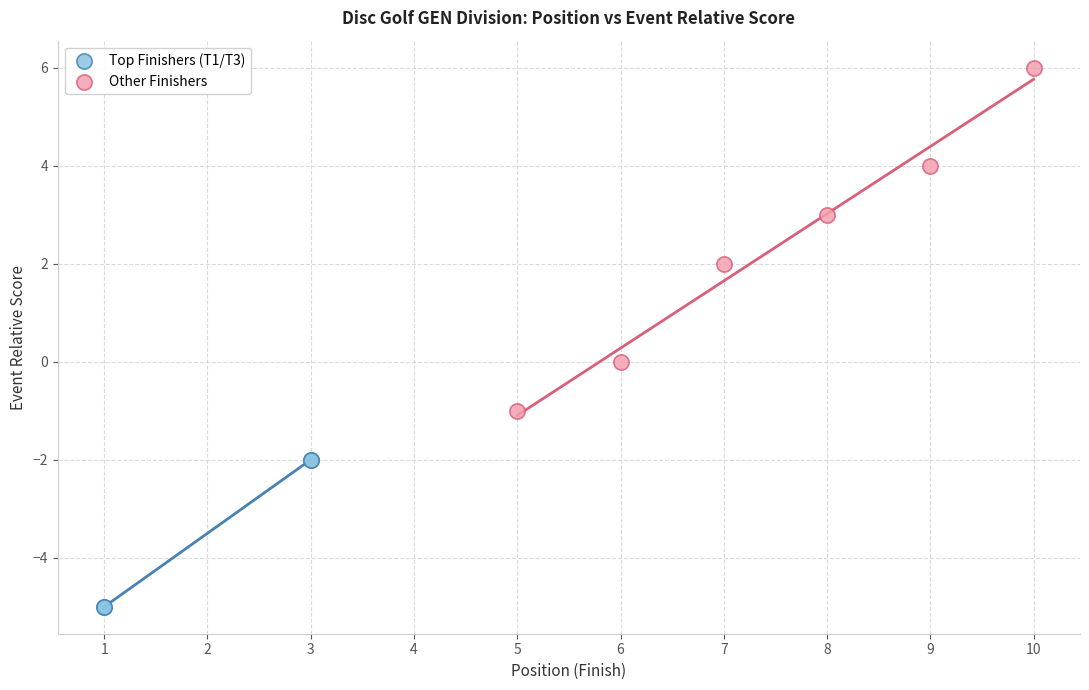

Which series contains the highest Y value?

Other Finishers